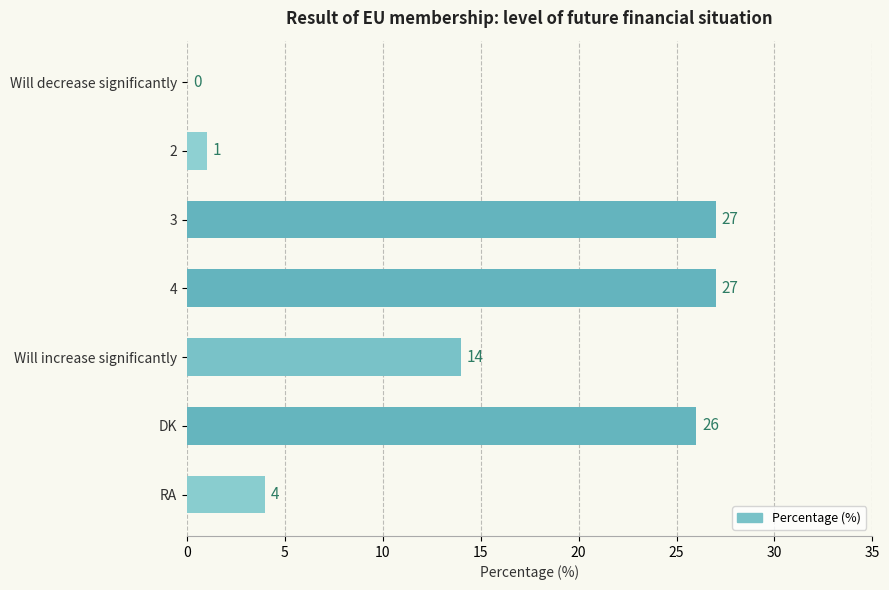

Does the chart contain stacked bars?

No